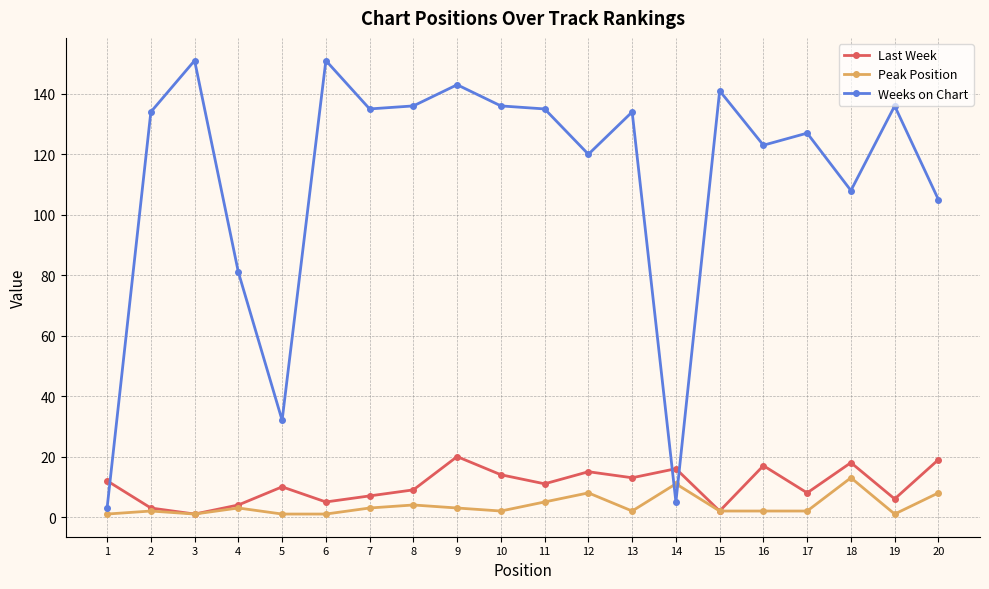

What is the average value of the Weeks on Chart series?

112